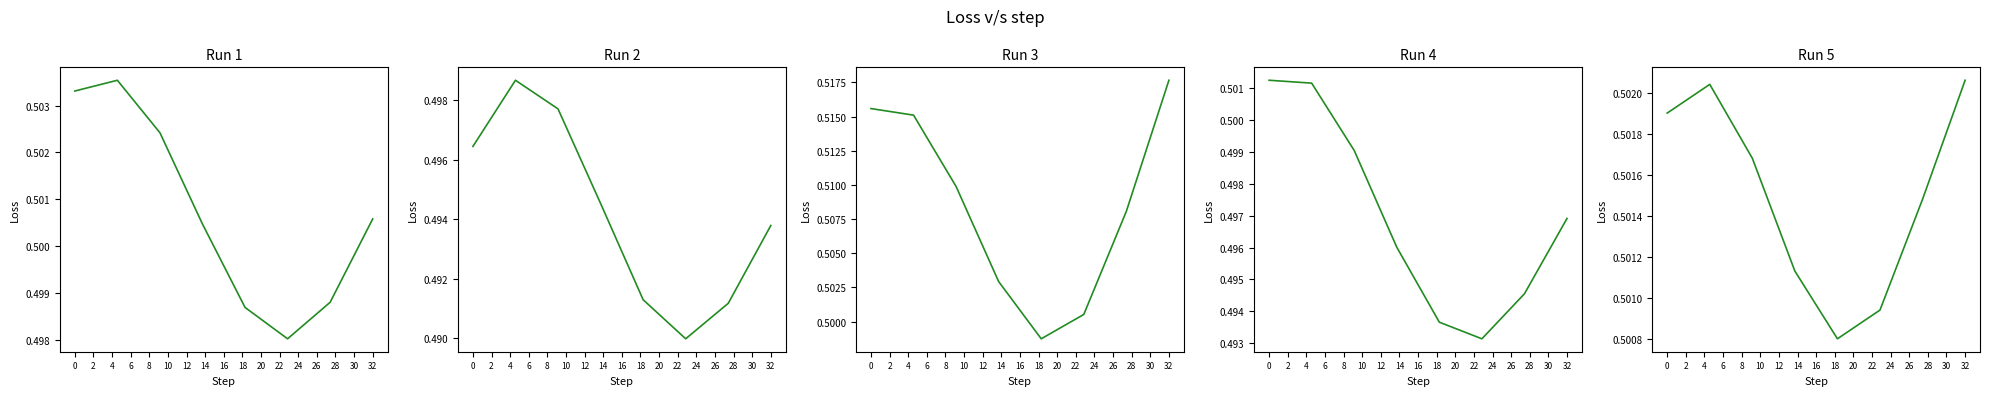

True or false: Run 1 and Run 4 intersect in this chart.

False